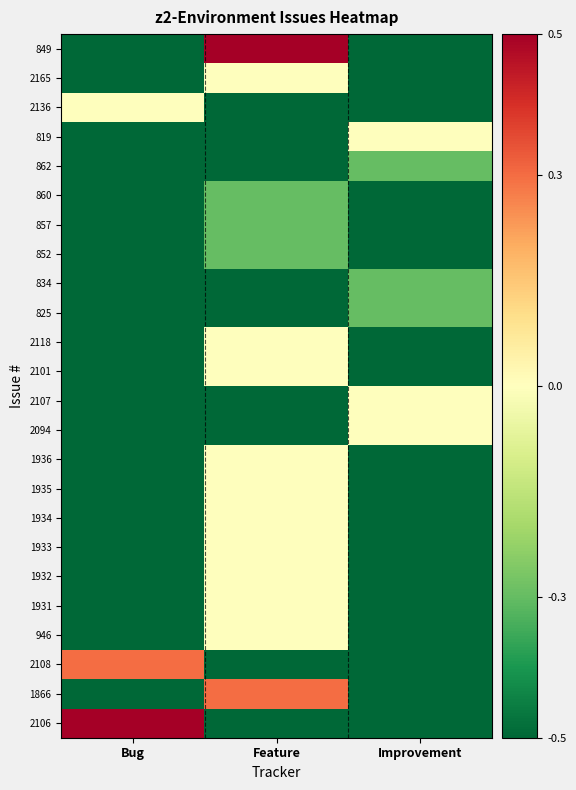

Rank the series by their maximum value, from lowest to highest.

862, 860, 857, 852, 834, 825, 2165, 2136, 819, 2118, 2101, 2107, 2094, 1936, 1935, 1934, 1933, 1932, 1931, 946, 2108, 1866, 849, 2106